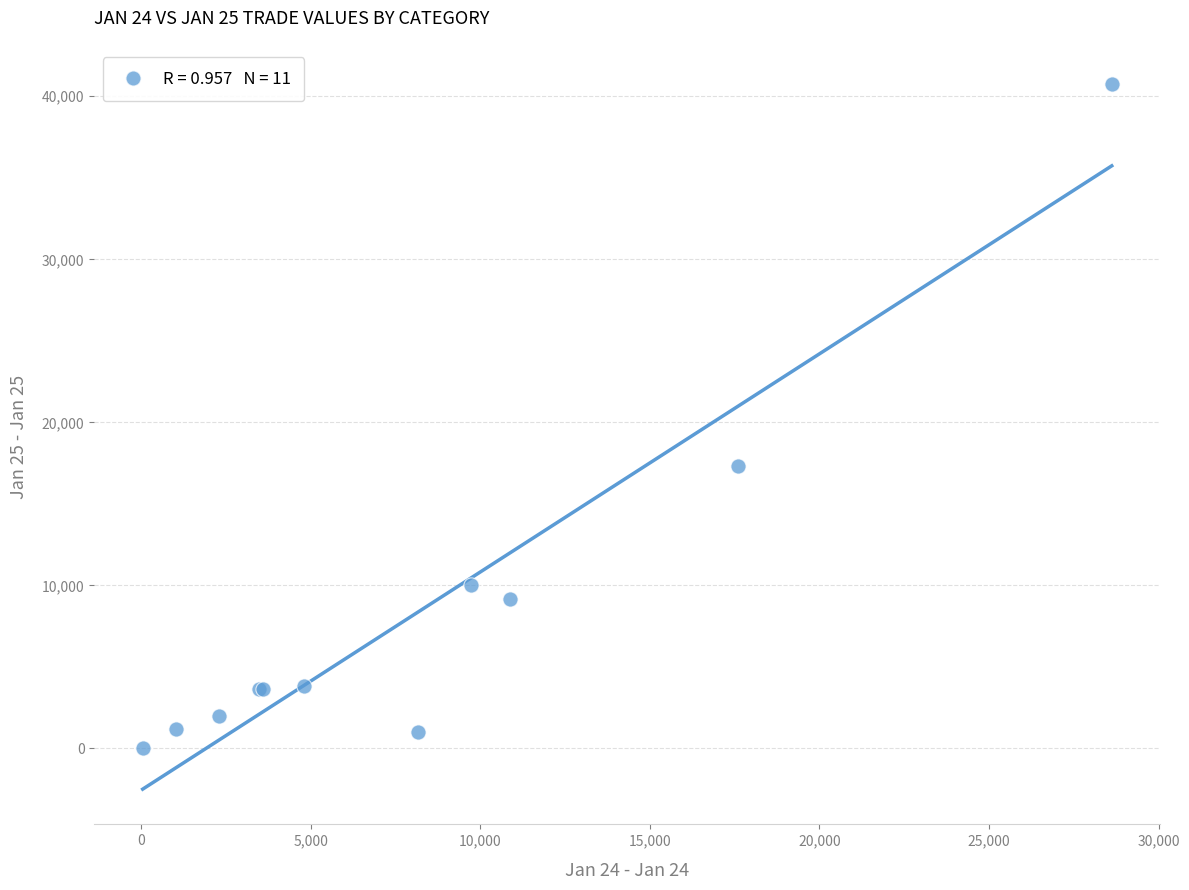

What Y value in the scatter plot is closest to 20394?

17337